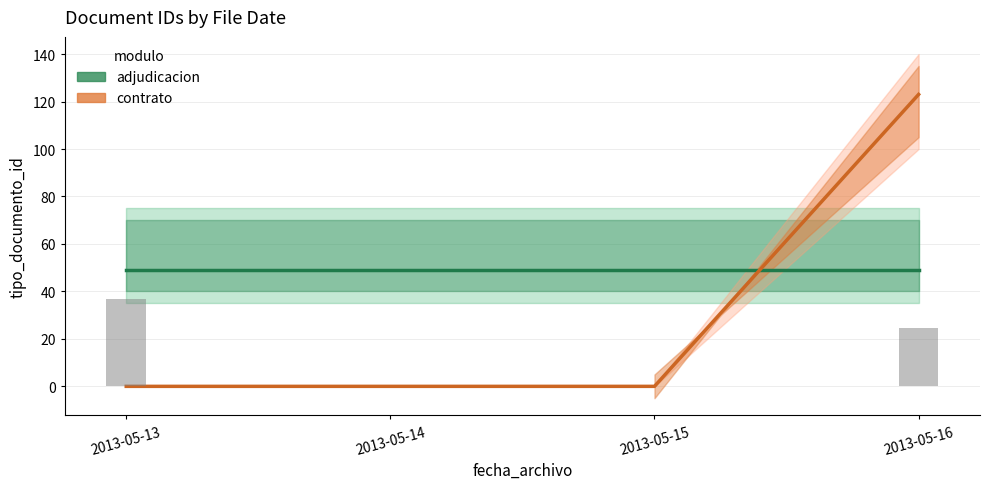

True or false: adjudicacion has a value of 78 at 2013-05-15.

False